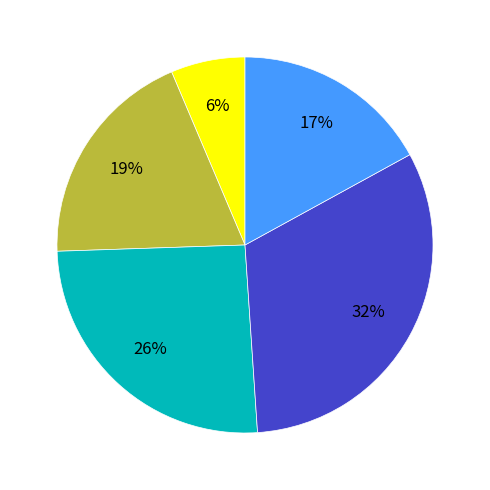

Is there any slice that represents more than half of the pie?

No